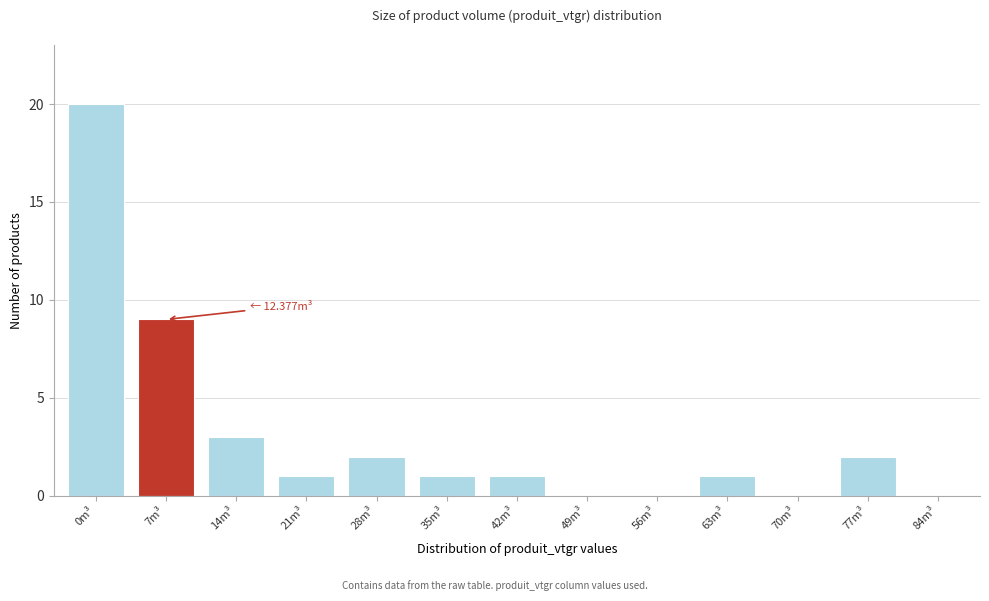

Reading left to right, list all the values displayed in this chart.

0m³=20	7m³=9	14m³=3	21m³=1	28m³=2	35m³=1	42m³=1	49m³=0	56m³=0	63m³=1	70m³=0	77m³=2	84m³=0